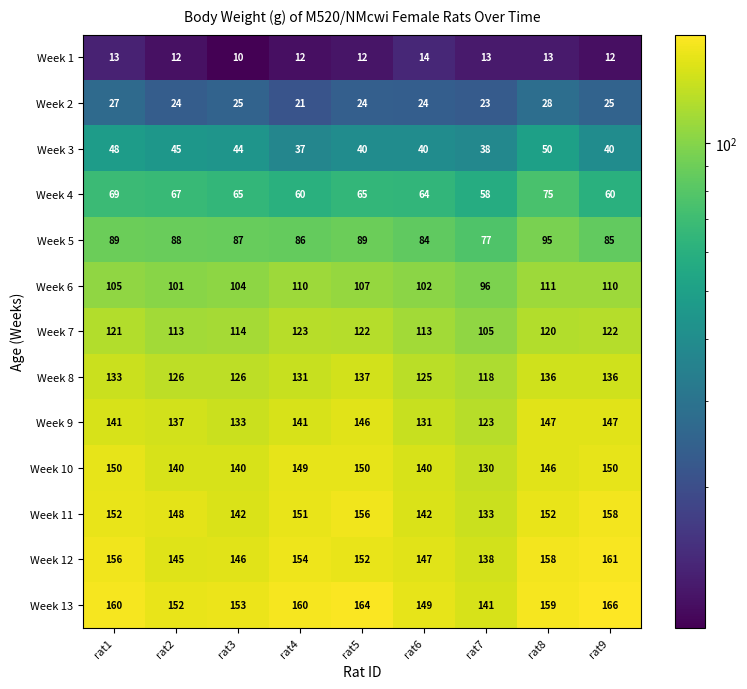

What is the maximum value shown in the chart?

166